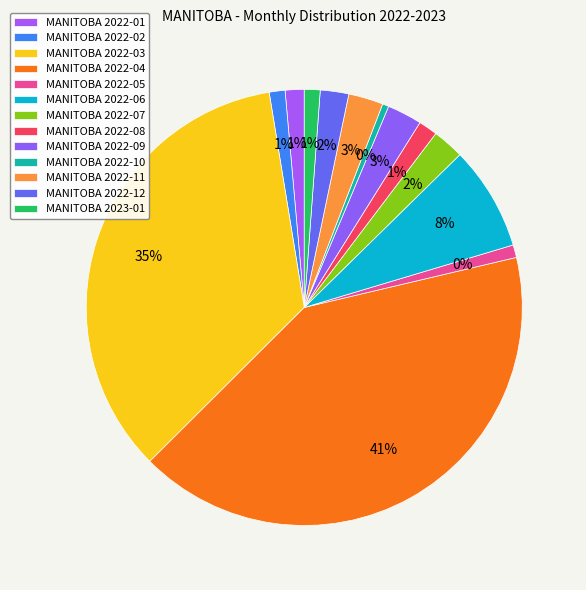

Does 2022-08 represent more than half of the total?

No